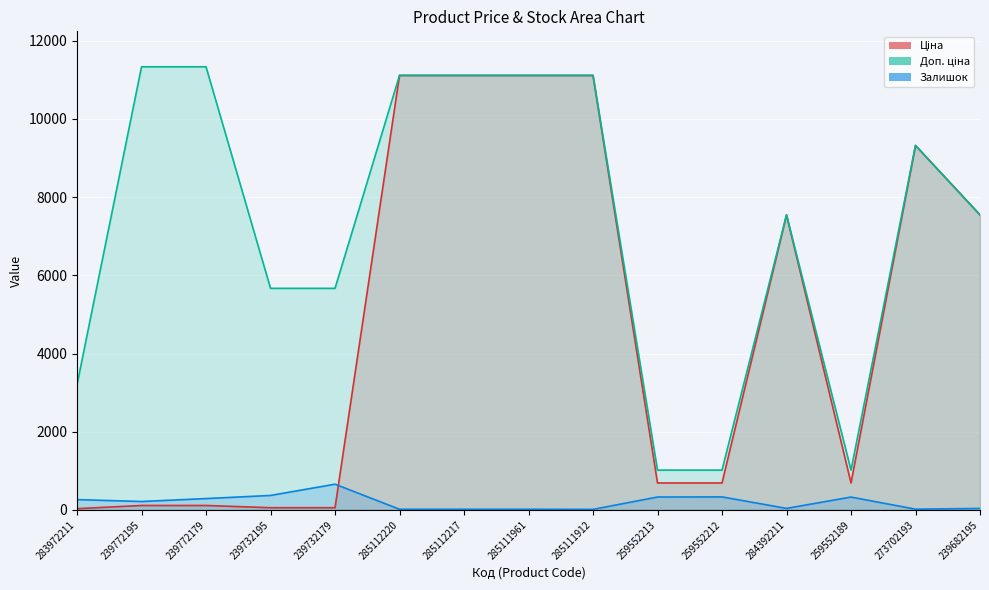

True or false: Залишок has more than 2 interior local peaks.

True